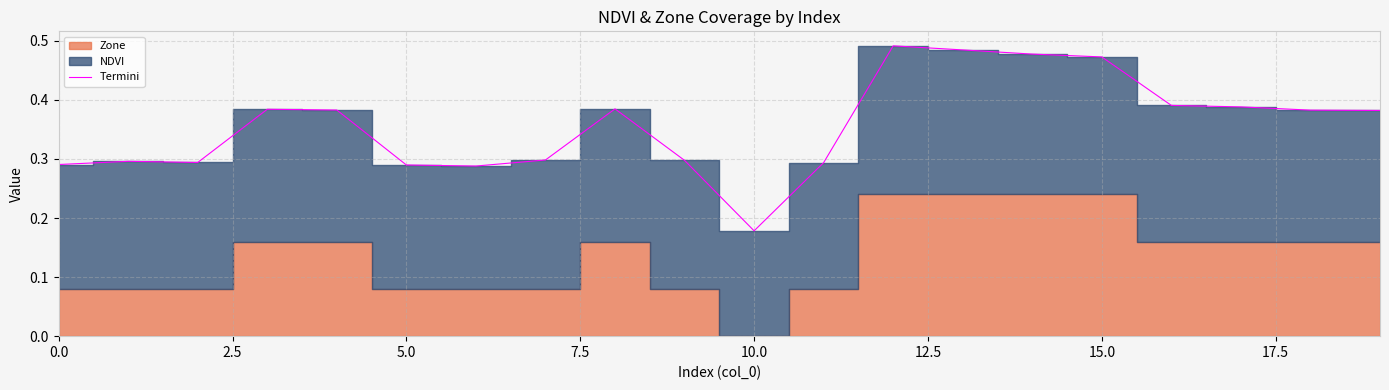

Where is the data nearest to the value 0?

10